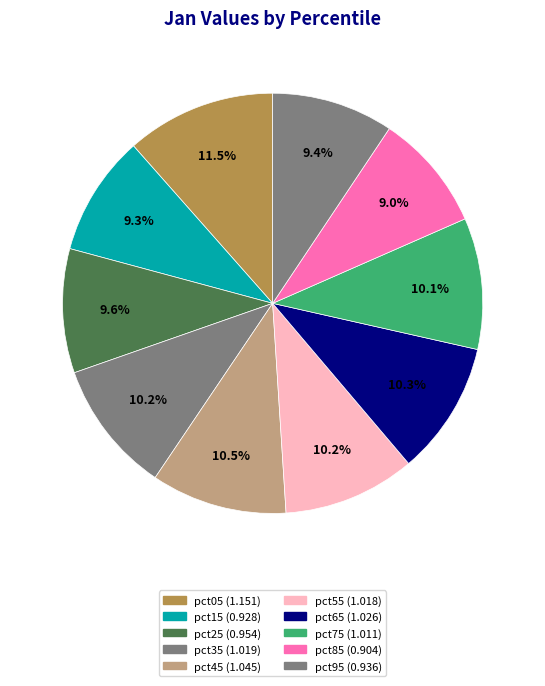

Count the number of slices in the pie.

10